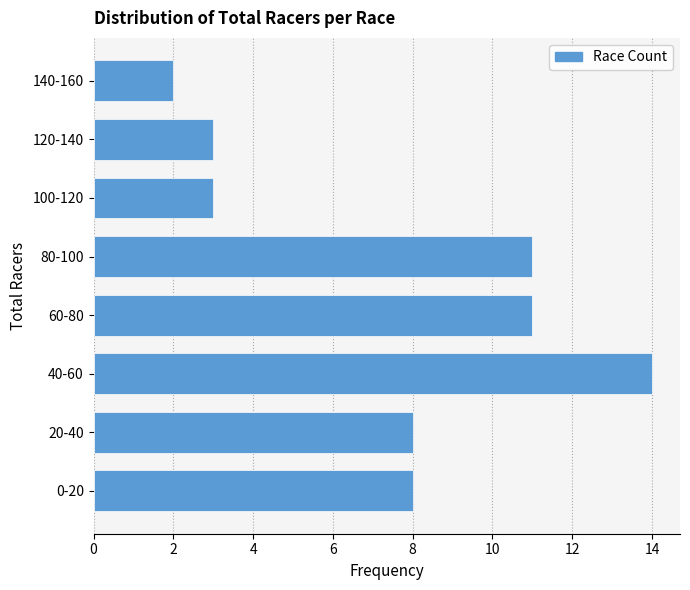

Reading bottom to top, extract all data points from this chart.

8	8	14	11	11	3	3	2